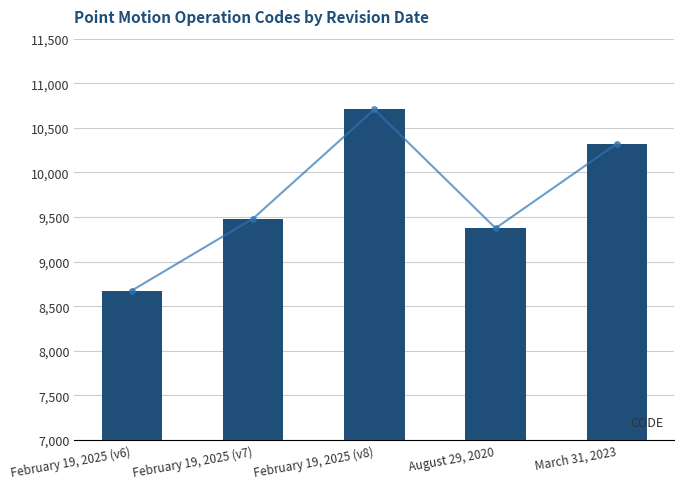

What is the sum of all values?

48564